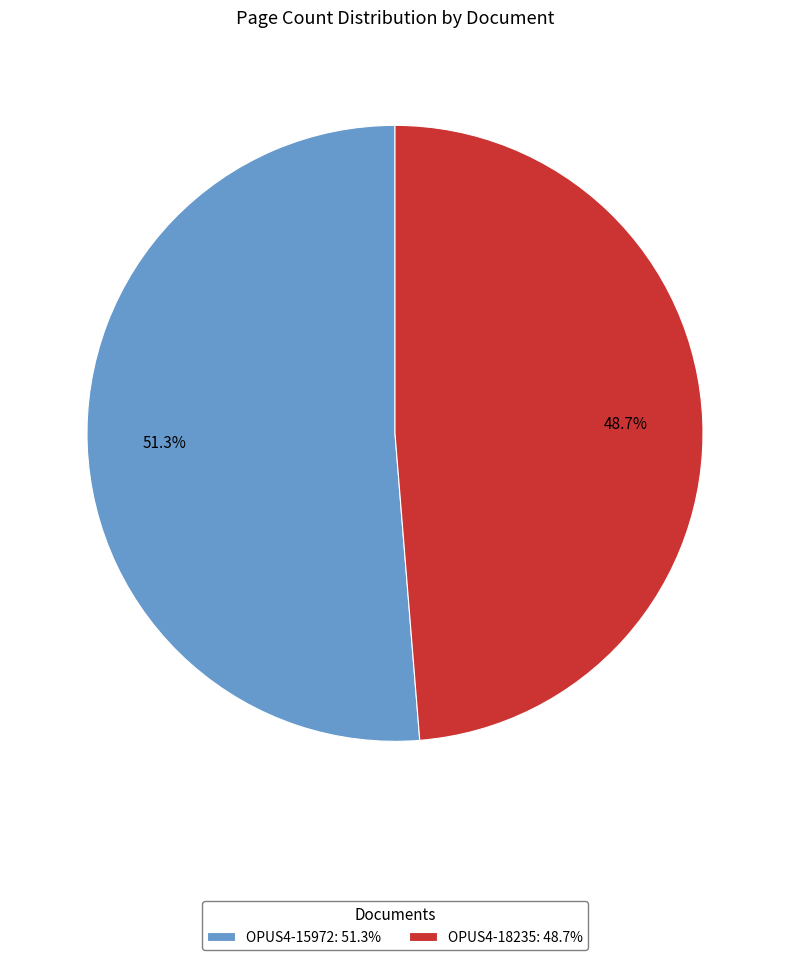

Which category accounts for the majority?

OPUS4-15972